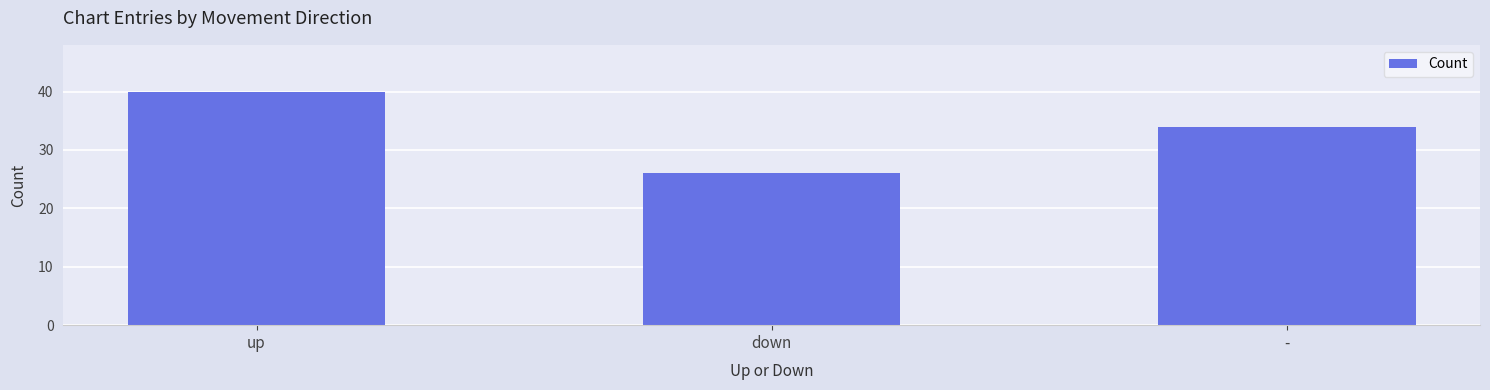

The value at down is 26. True or false?

True